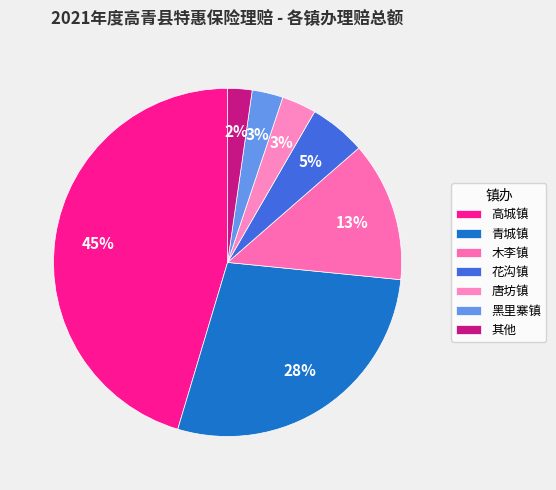

Does any single category account for the majority?

No